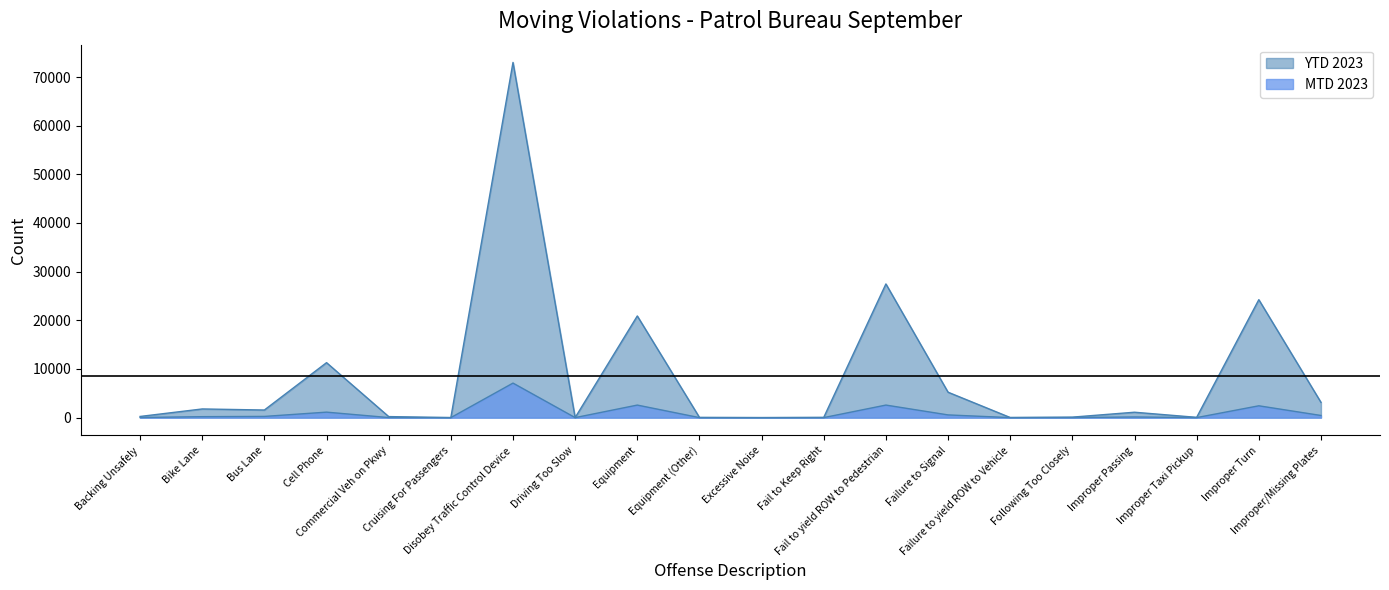

The value of MTD 2023 at Excessive Noise is 1. True or false?

True